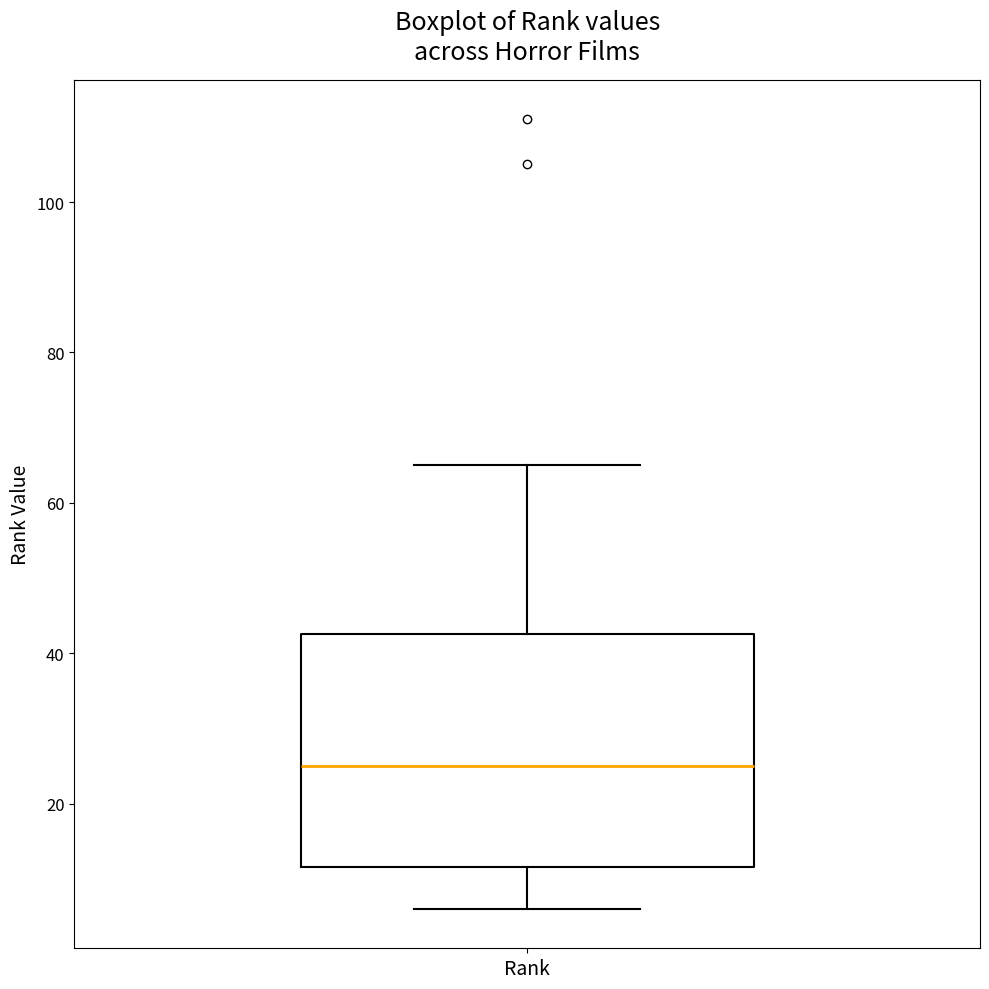

Transcribe this box plot: give where the median line is, the range the box spans, and where the two whiskers end, as read against the y-axis. The values are not printed on the chart, so give them approximately, as read against the axis.

median 26, box 12 to 42, whiskers 6 to 66